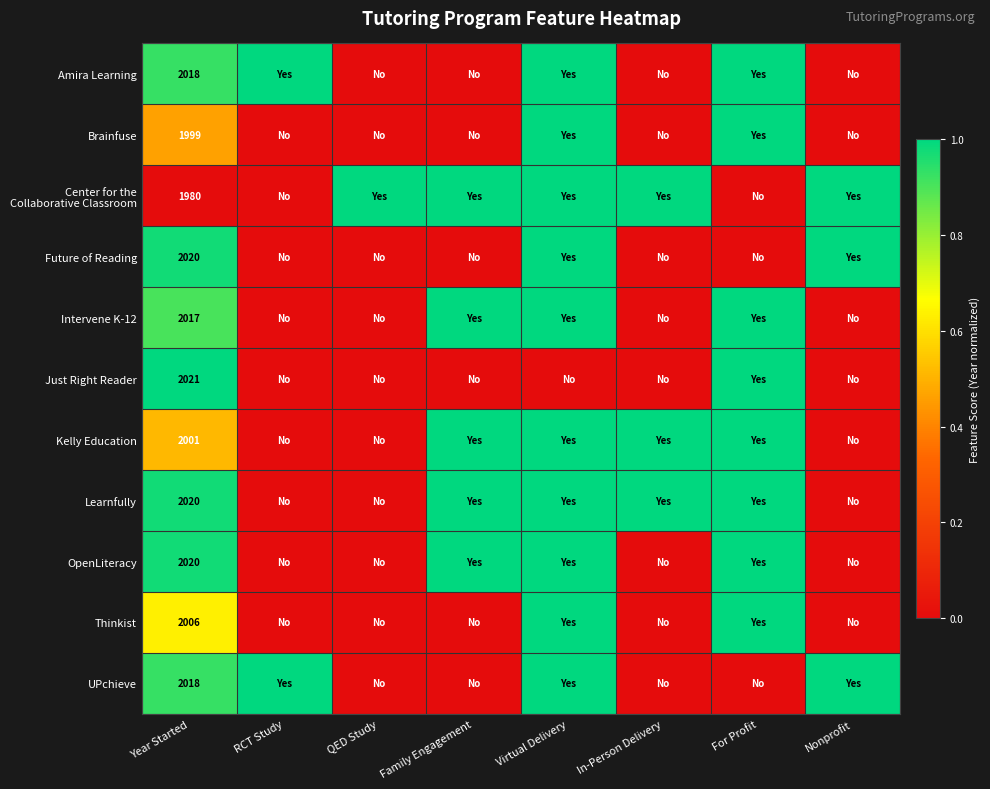

Which has a higher value, Family Engagement or For Profit?

For Profit